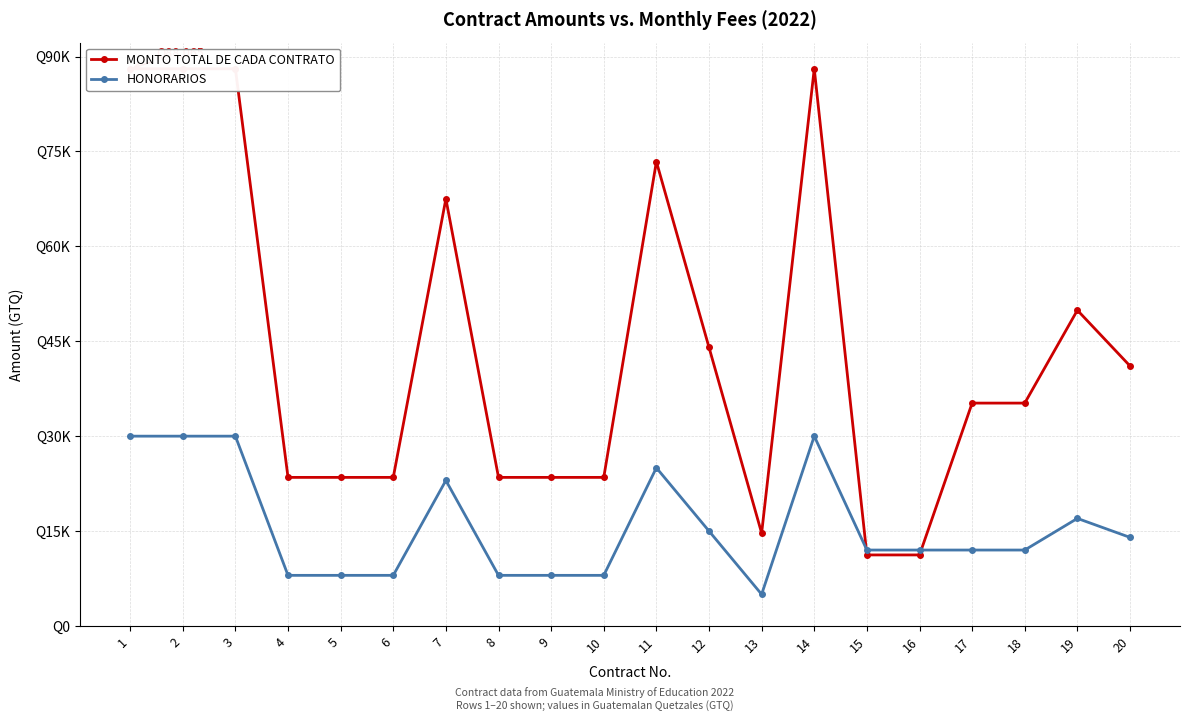

Where is MONTO TOTAL DE CADA CONTRATO nearest to the value 49645?

19